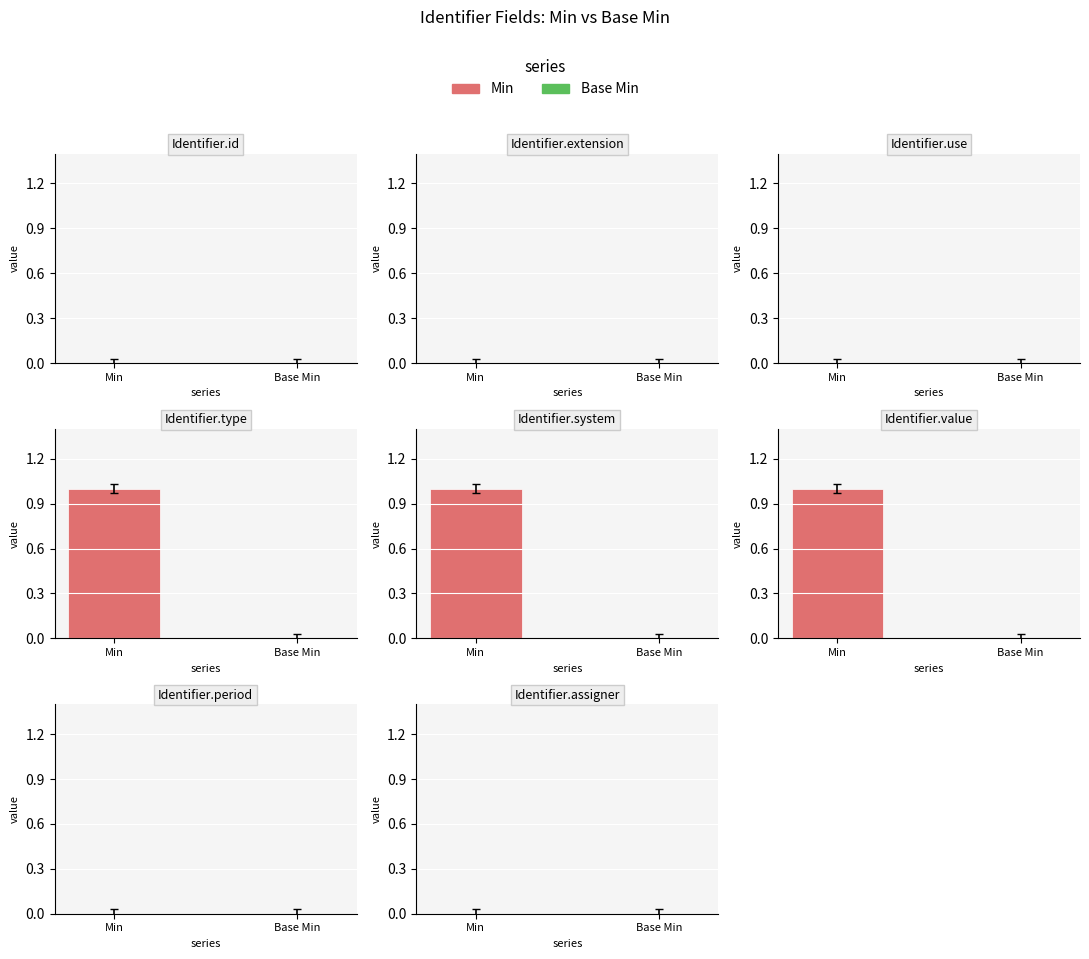

What position from the right is Identifier.use?

6